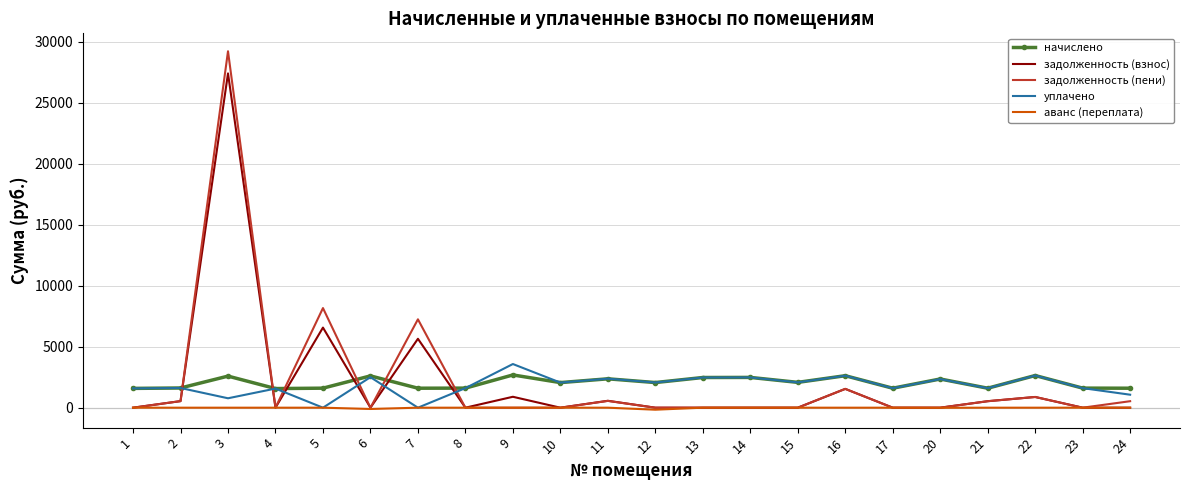

At how many categories does at least one series exceed 6852?

3